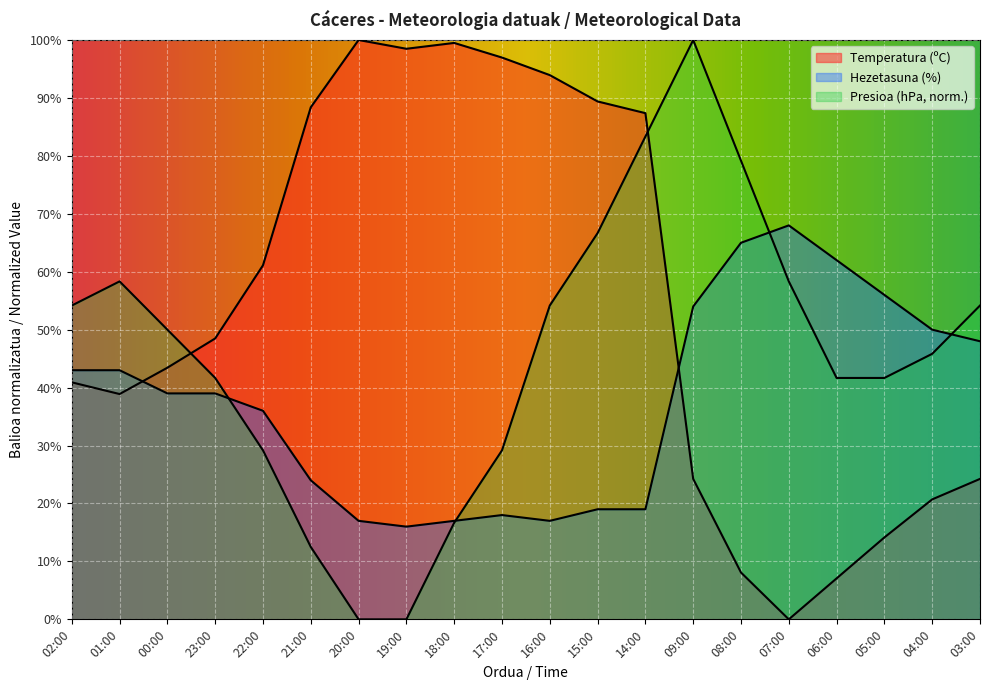

At which category does Temperatura (ºC) reach its first local peak?

20:00